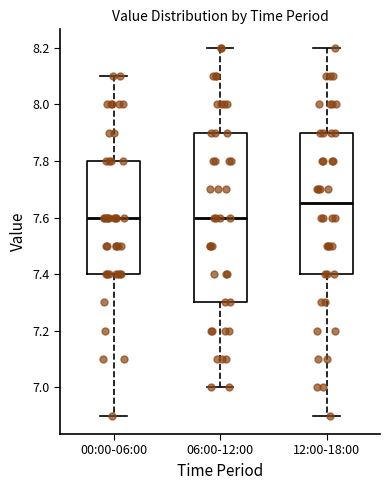

Reading left to right, read every box against the y-axis: the position of its median line, the range the box covers, and the ends of its whiskers. The values are not printed on the chart, so give them approximately, as read against the axis.

00:00-06:00: median 7.60, box 7.40 to 7.80, whiskers 6.90 to 8.10
06:00-12:00: median 7.60, box 7.30 to 7.90, whiskers 7.00 to 8.20
12:00-18:00: median 7.66, box 7.40 to 7.90, whiskers 6.90 to 8.20